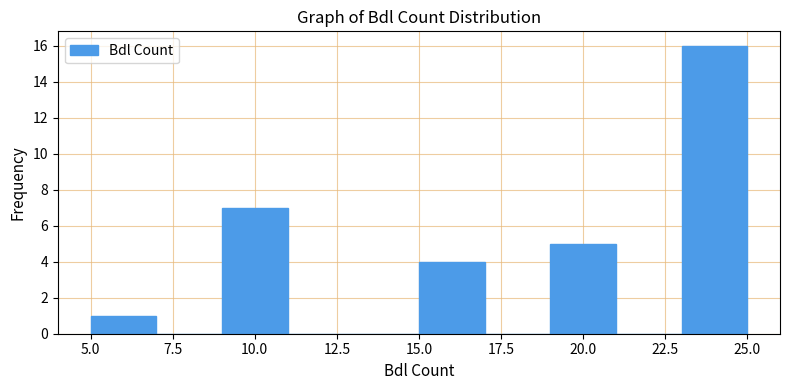

Reading left to right, list every bar in this chart as the range it spans on the x-axis followed by its height. The values are not printed on the chart, so give them approximately, as read against the axis.

5 to 7: 1
7 to 9: 0
9 to 11: 7
11 to 13: 0
13 to 15: 0
15 to 17: 4
17 to 19: 0
19 to 21: 5
21 to 23: 0
23 to 25: 16